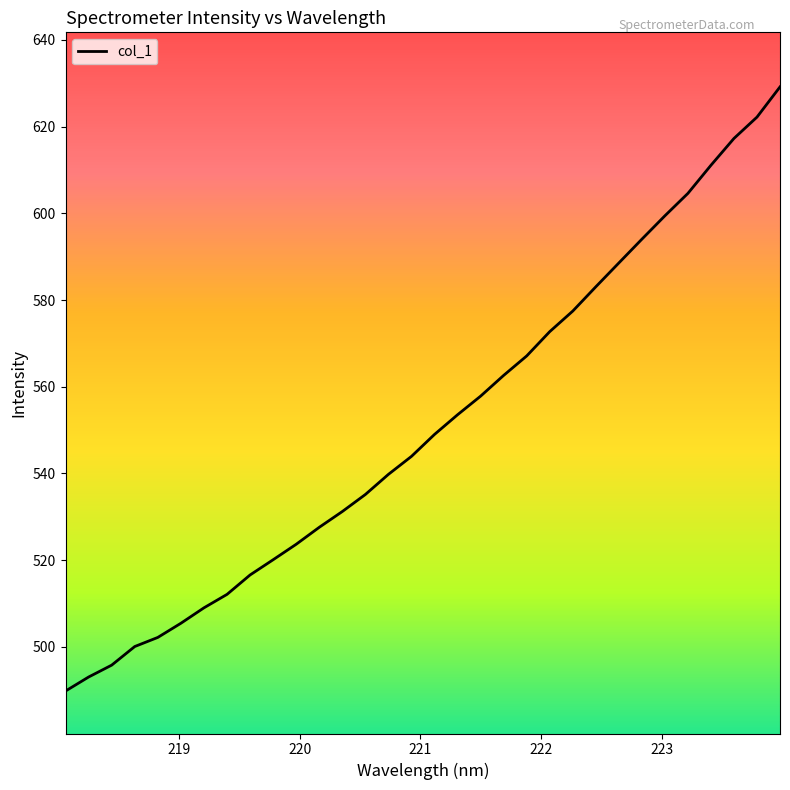

What is the minimum value shown in the chart?

489.8